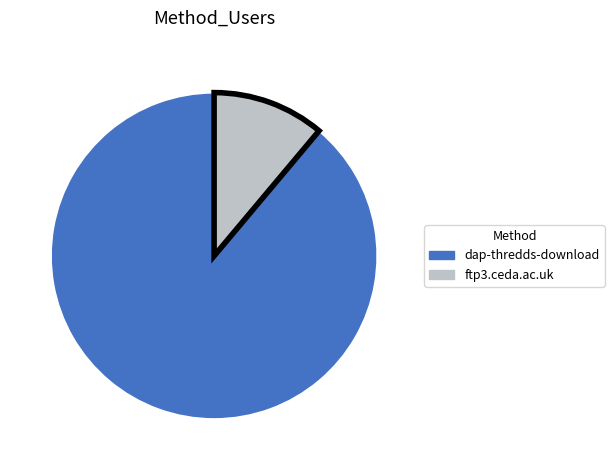

Is there a majority slice in this chart?

Yes